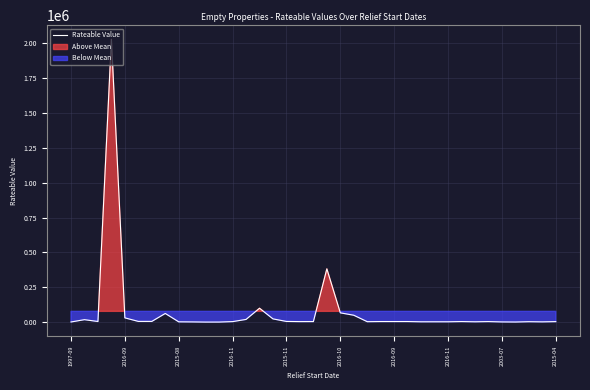

Reading left to right, list all the values displayed in this chart.

1425	18000	4750	2030000	31000	5500	5500	62500	2425	1750	630	740	4050	19750	100000	23500	5200	4050	4300	382500	67000	49750	3500	4500	4450	4500	2700	2750	2750	4350	2750	4200	1750	1075	3350	2225	3950